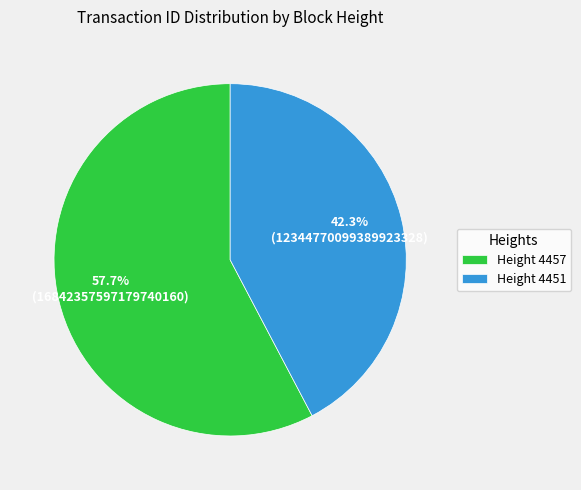

Which category has the biggest portion of the pie?

Height 4457